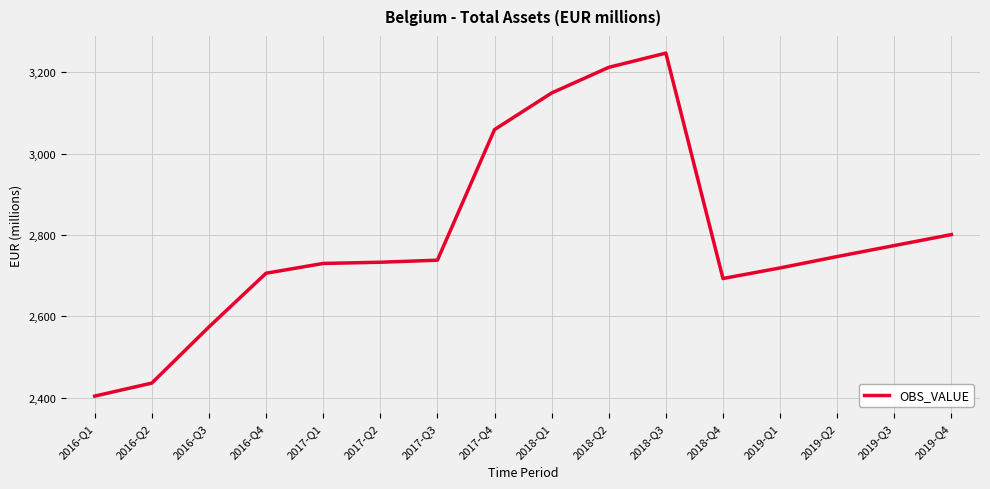

Is it true that the value at 2016-Q1 is 4075?

False